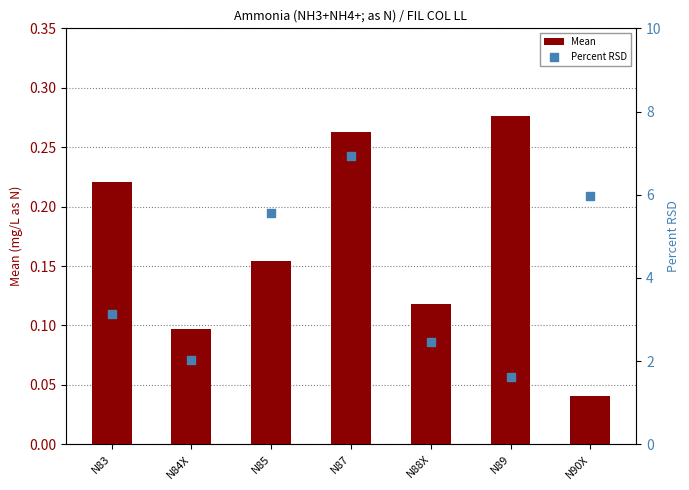

Is the value of Mean at N88X greater than the value of Percent RSD at N88X?

No